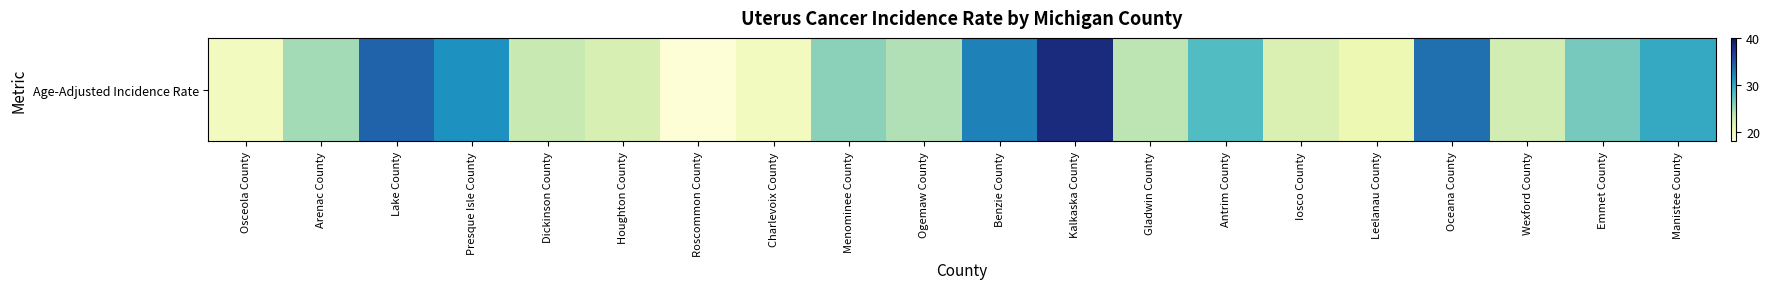

What value does the data have at Dickinson County?

23.4